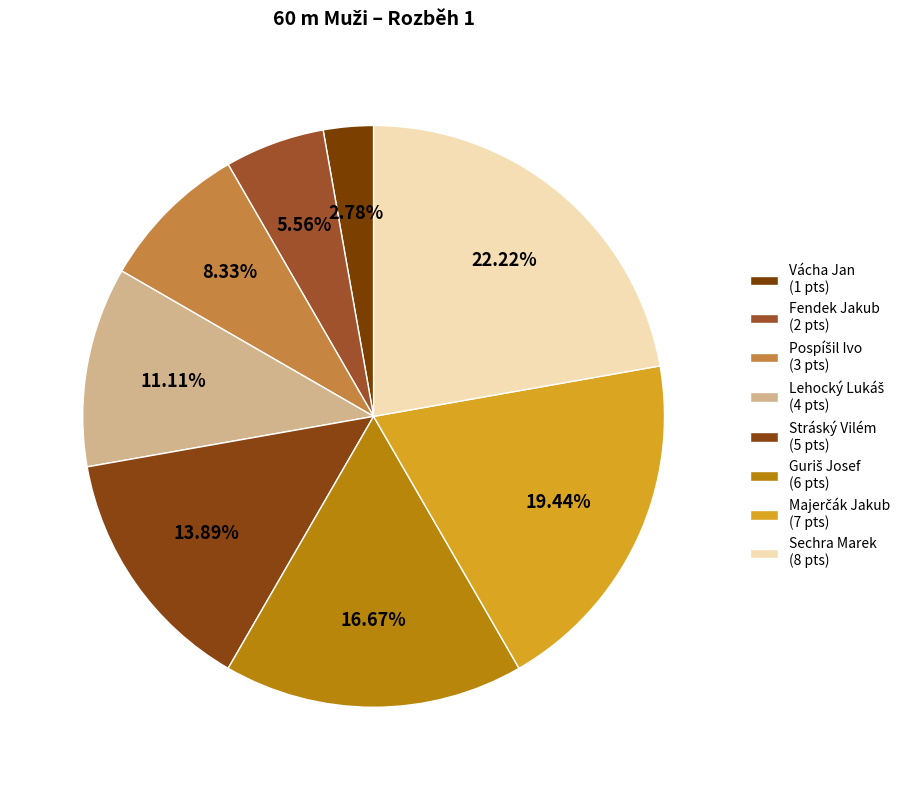

What percentage is NOT represented by Sechra Marek?

77.8%